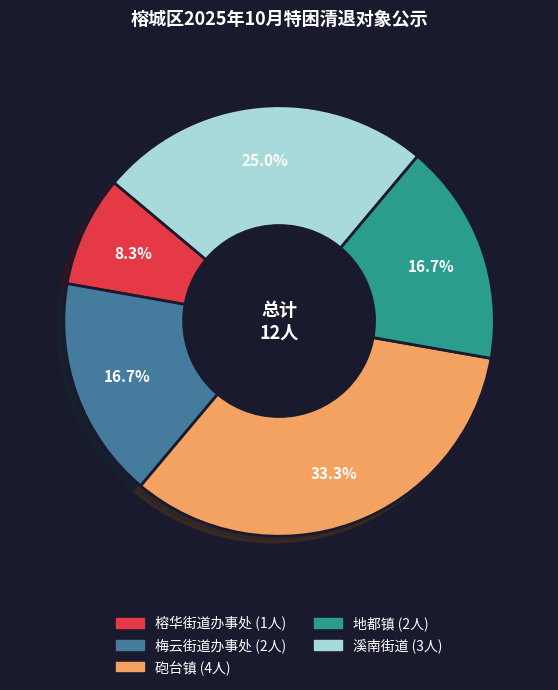

Which category has the smallest portion of the pie?

榕华街道办事处